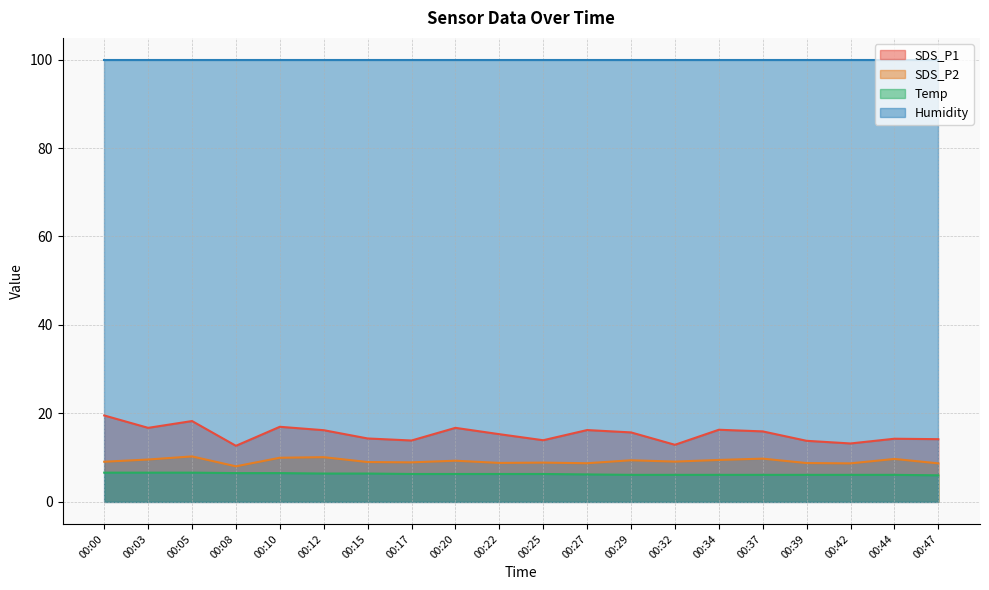

Count the number of data series in this chart.

4